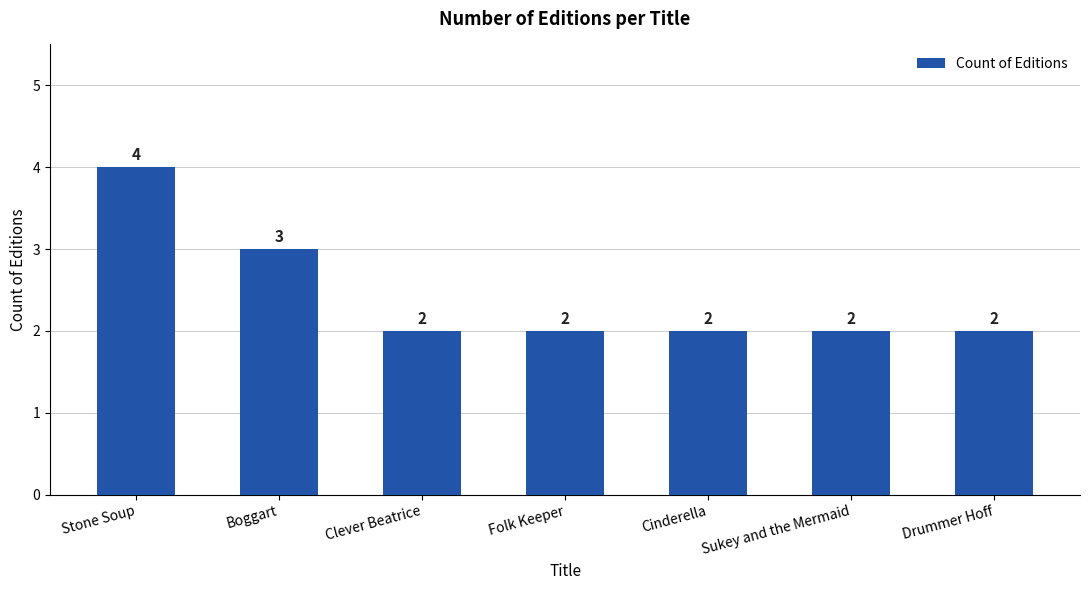

Reading left to right, what are all the values shown in this chart?

Stone Soup=4	Boggart=3	Clever Beatrice=2	Folk Keeper=2	Cinderella=2	Sukey and the Mermaid=2	Drummer Hoff=2